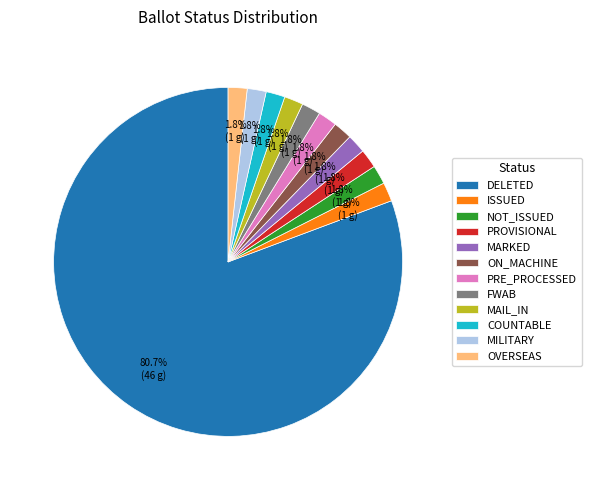

Which slice is the largest?

DELETED